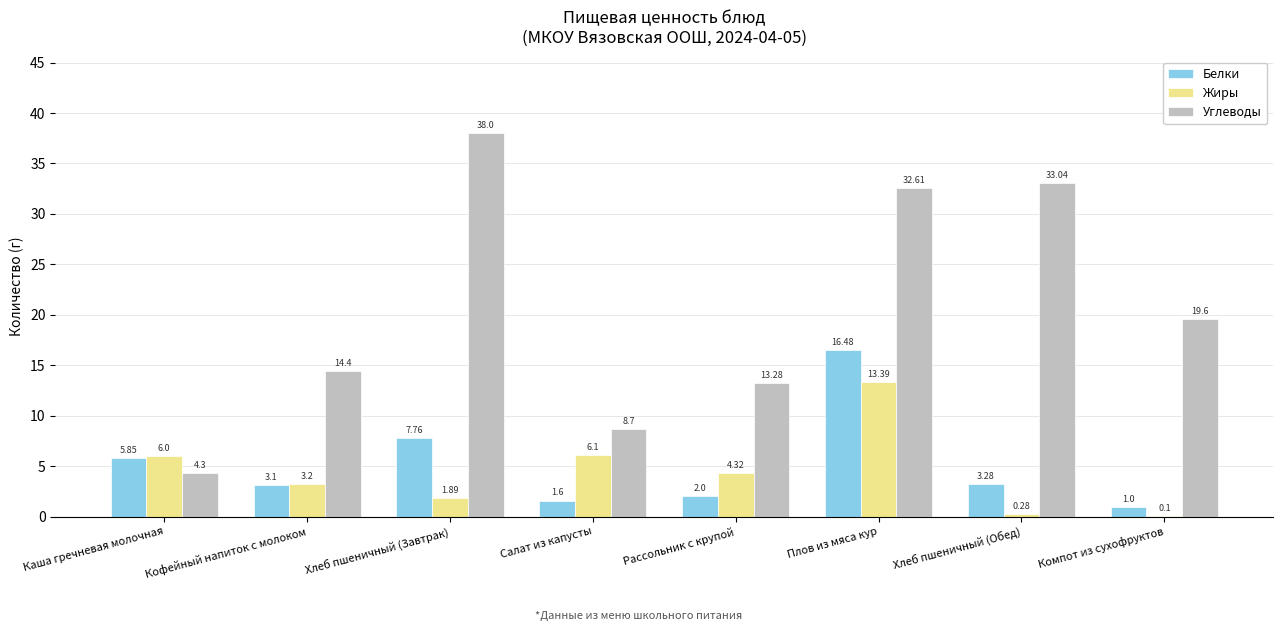

What is the highest value of the Углеводы series?

38.0